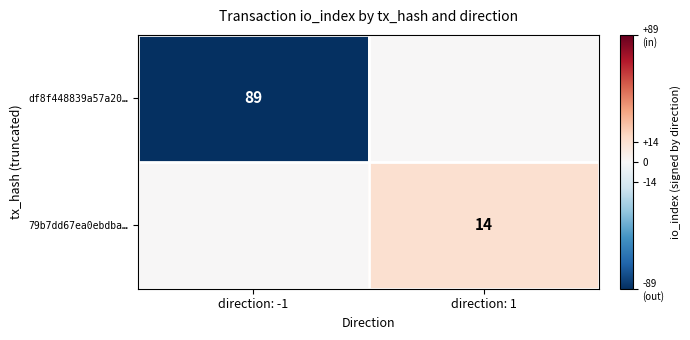

True or false: 79b7dd67ea0ebdba… has a value of 4 at direction: 1.

False